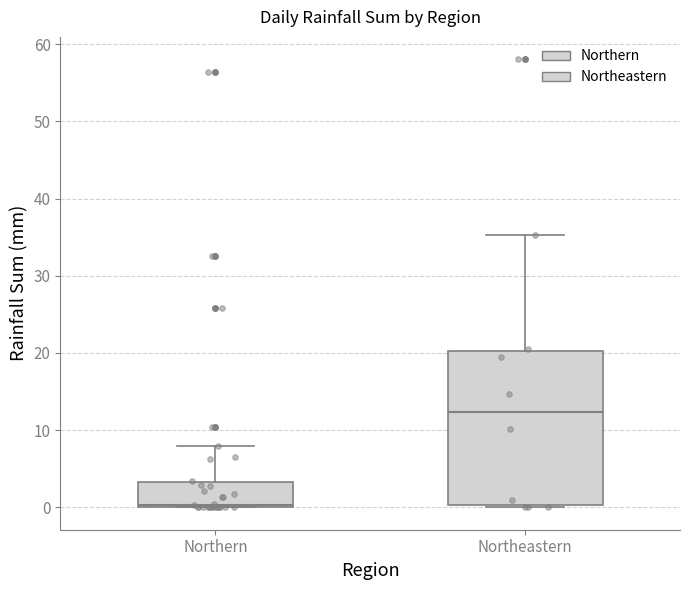

Where is the upper edge of the box for Northeastern on the y-axis? The values are not printed on the chart, so give them approximately, as read against the axis.

20